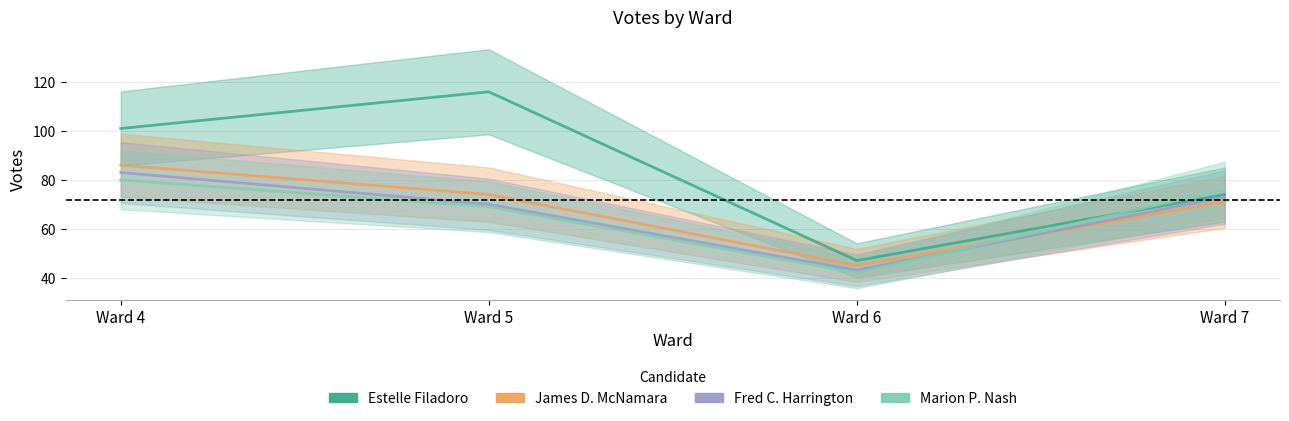

Read the Estelle Filadoro value at Ward 4.

101